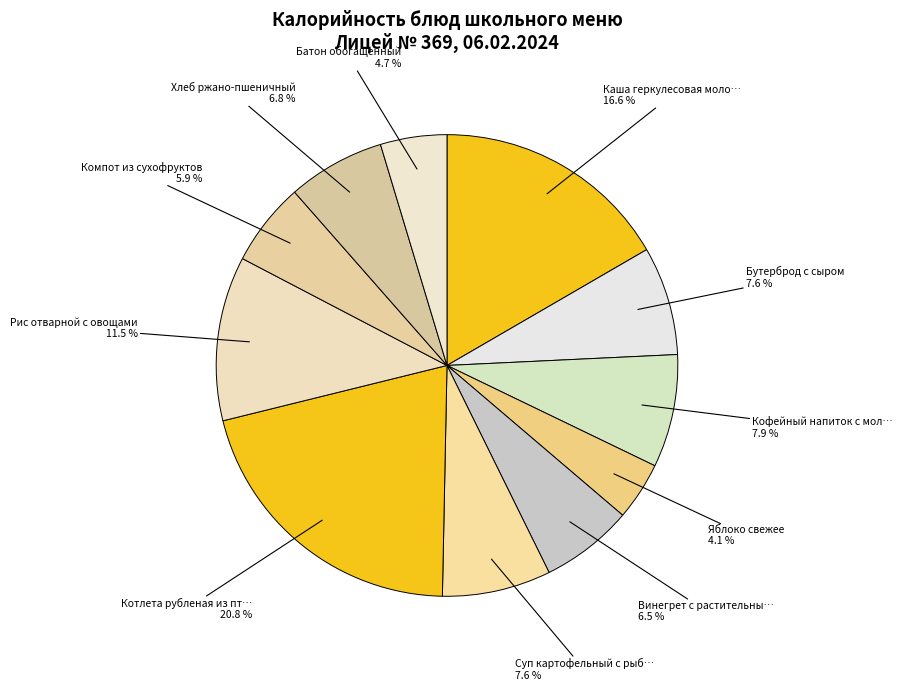

What is the smallest slice in the pie chart?

Яблоко свежее